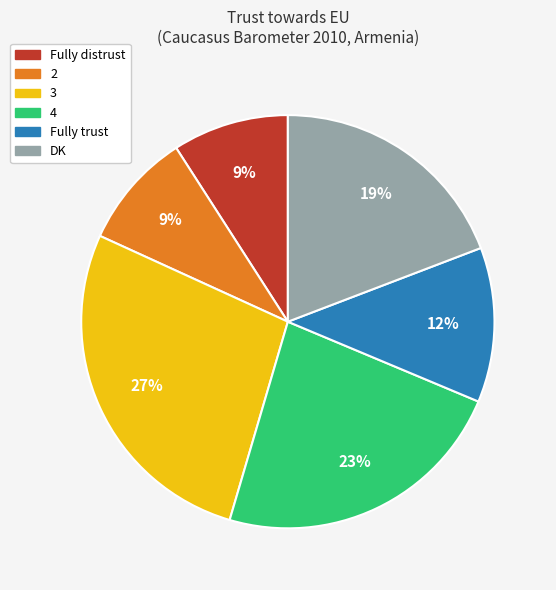

What percentage is the DK slice, to the nearest percent?

19%